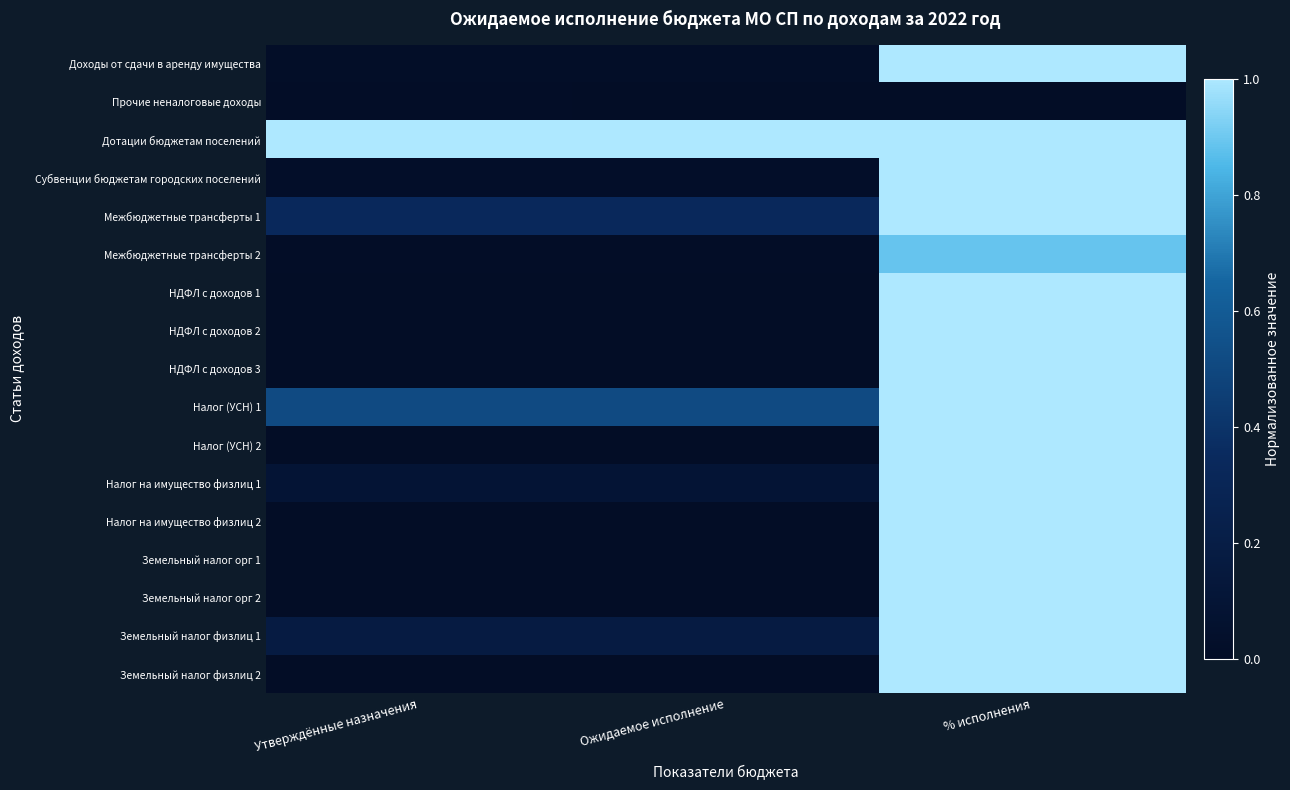

What is the total value across all series at % исполнения?

15.9